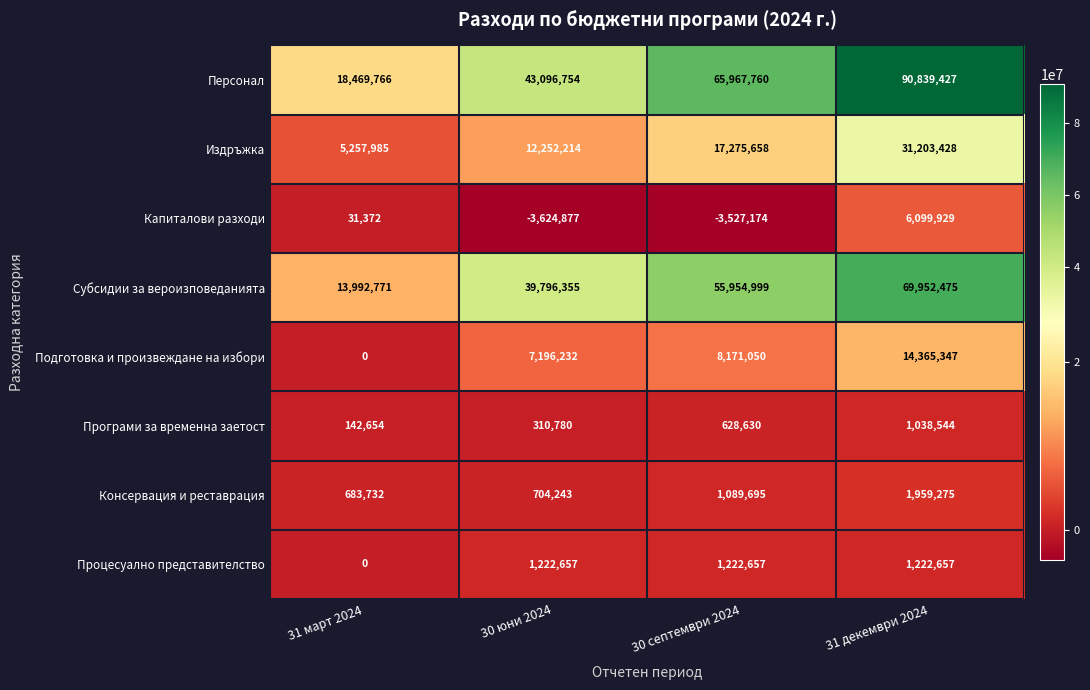

What is the difference between the maximum and minimum values in the Подготовка и произвеждане на избори series?

14365347